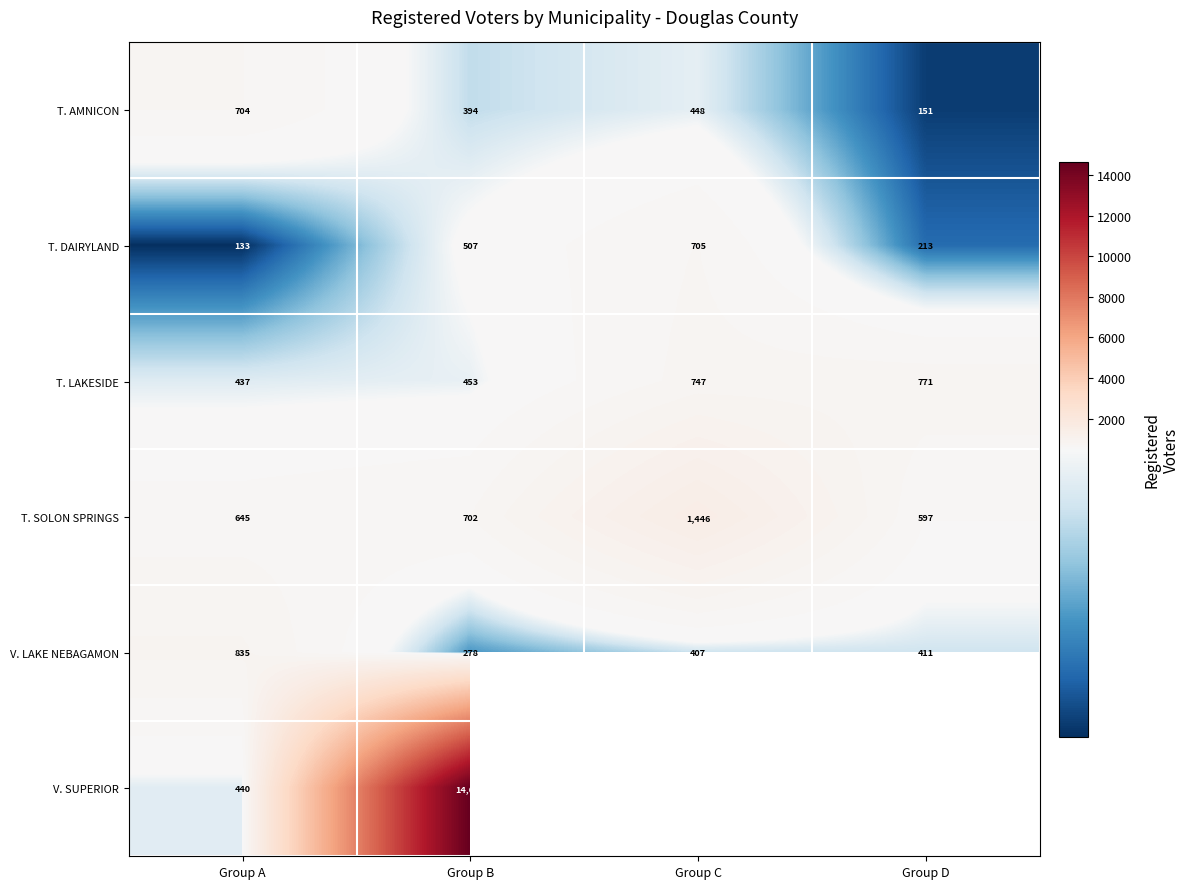

Rank the categories by T. DAIRYLAND value from highest to lowest.

Group C, Group B, Group D, Group A